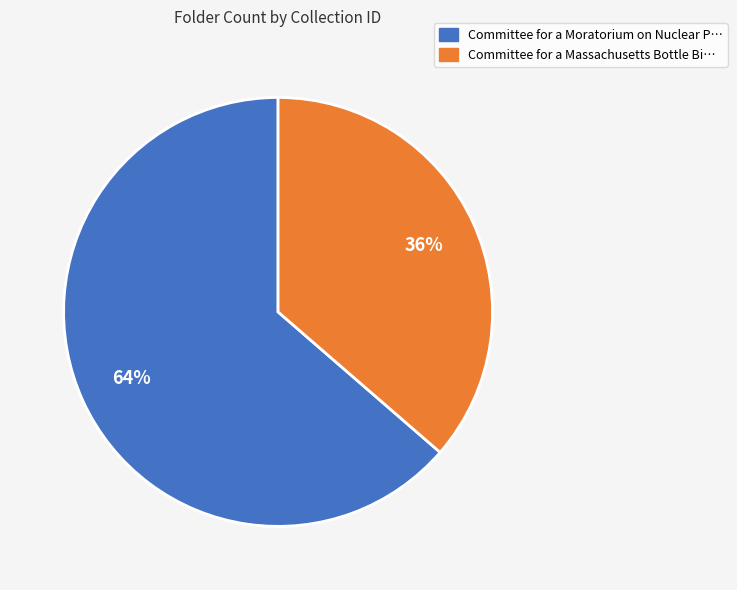

What is the majority slice?

Committee for a Moratorium on Nuclear P…